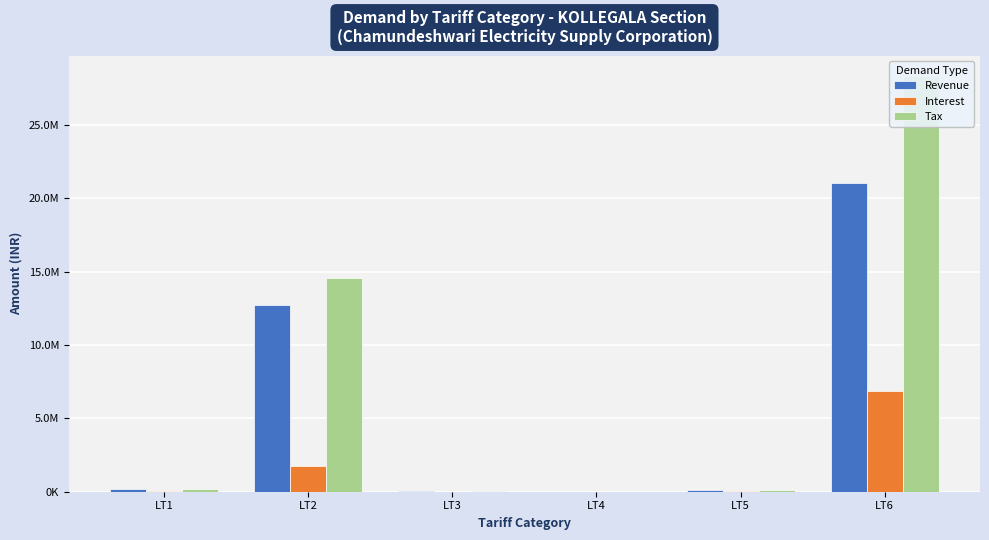

How many bars are there in total?

18